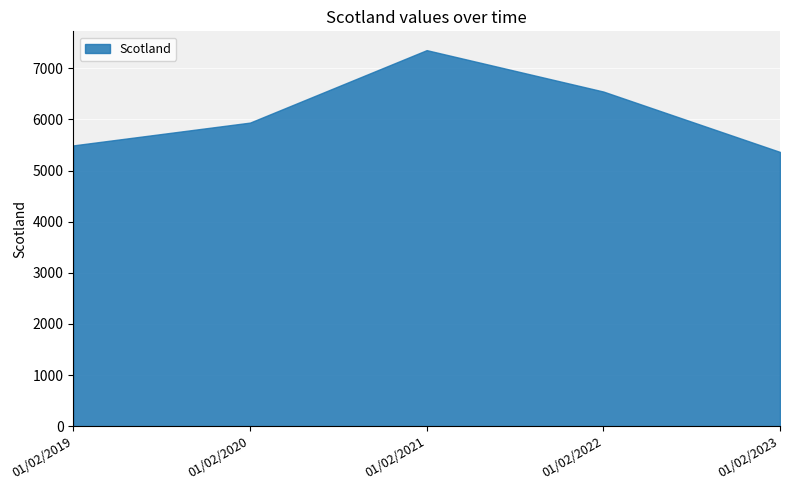

List the labels in order of value, largest first.

01/02/2021, 01/02/2022, 01/02/2020, 01/02/2019, 01/02/2023